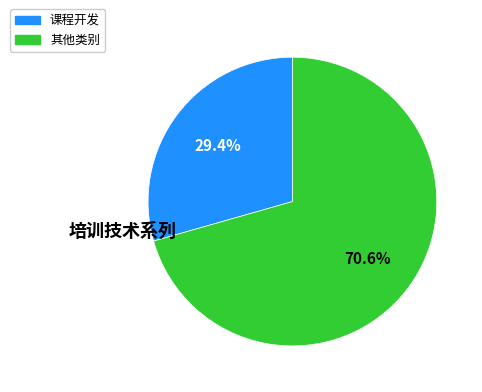

Is there any slice that represents more than half of the pie?

Yes